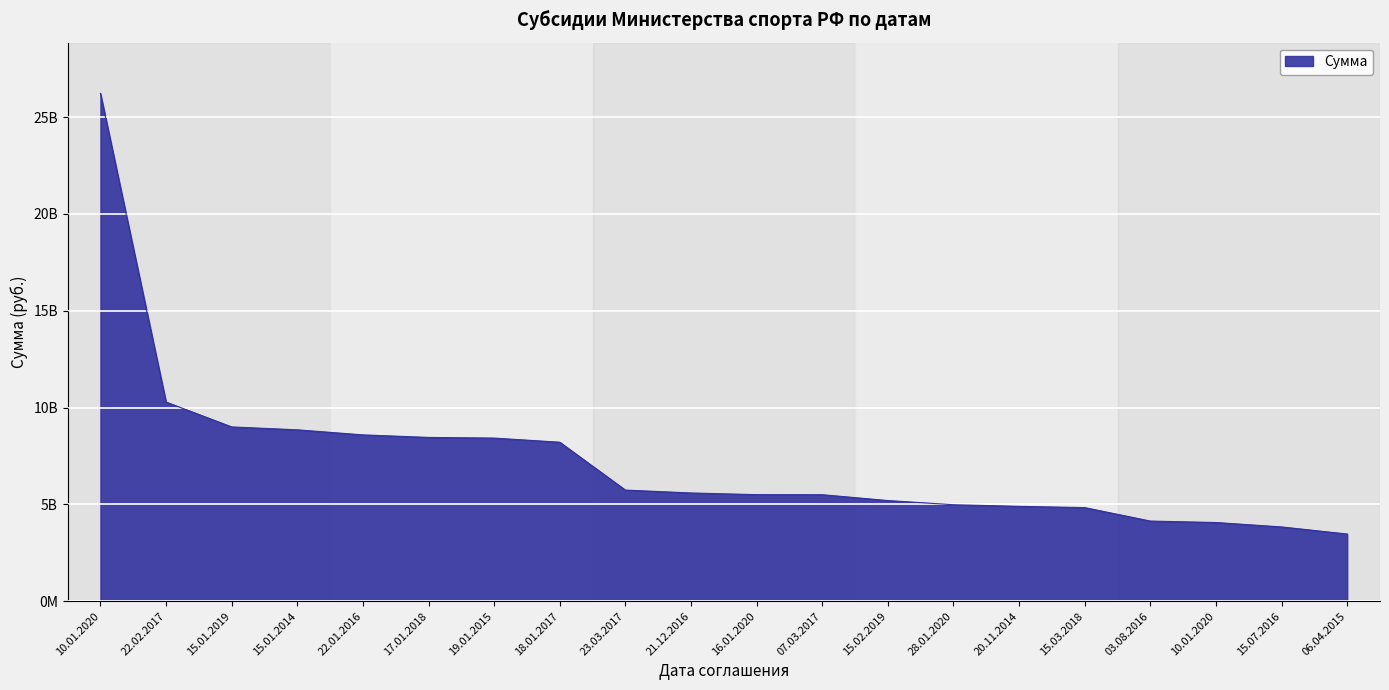

Reading left to right, extract all data points from this chart.

26225512500	10285800000	9001288900	8851633500	8590812200	8459673400	8425366300	8211685800	5739729251	5590869317	5503817800	5500658500	5199408035	4983988700	4900000000	4834844000	4139599121	4065107600	3836700000	3469853470